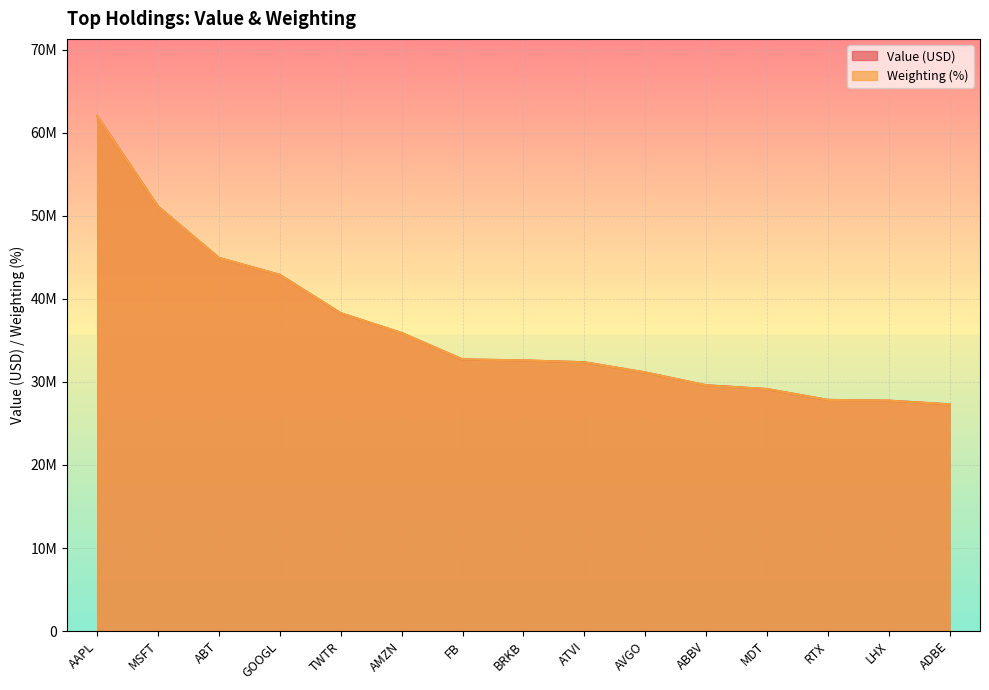

What is the difference between the Value values at ABT and LHX?

17190000.0